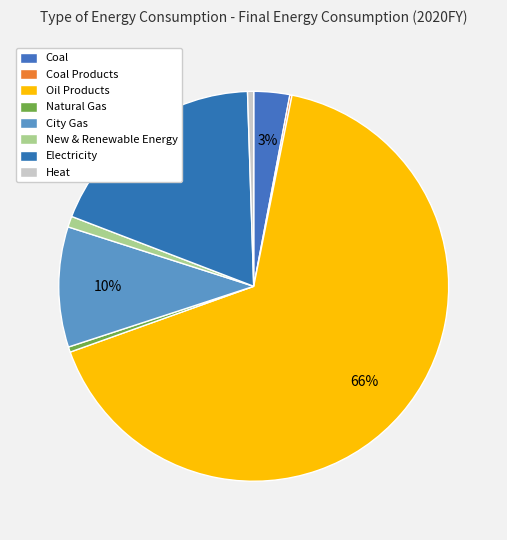

Between Natural Gas and Electricity, which is larger?

Electricity